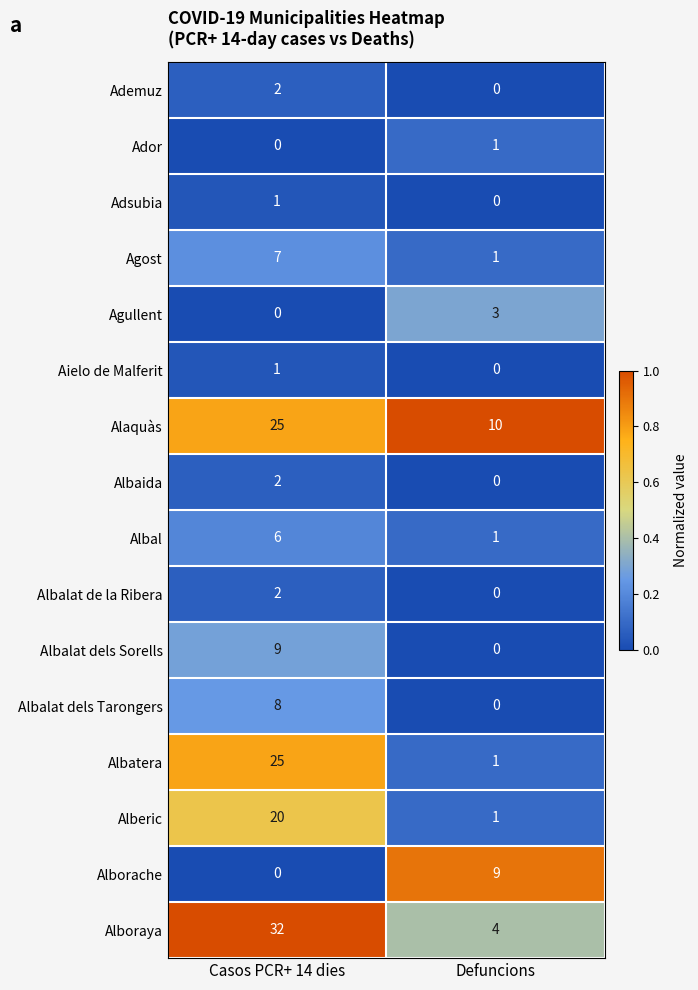

What is the difference between the maximum and minimum values in the Alboraya series?

28